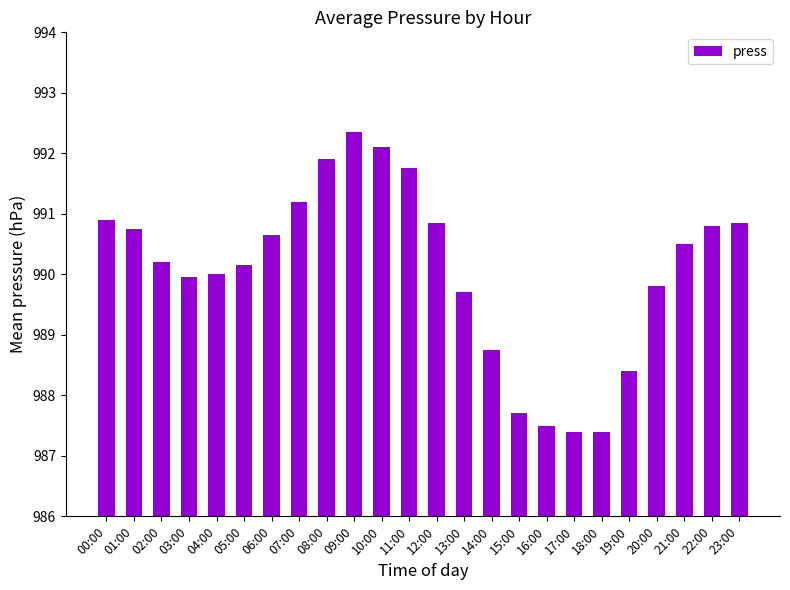

What is the smallest value displayed?

987.4